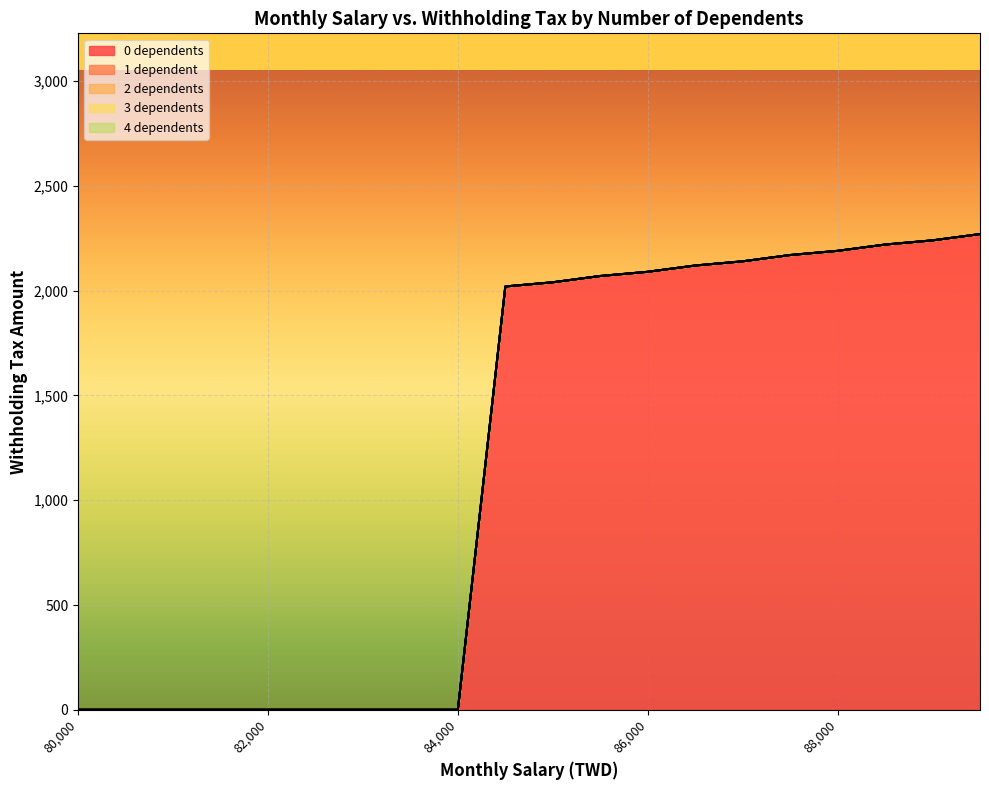

What are all the series names shown in the legend?

0 dependents, 1 dependent, 2 dependents, 3 dependents, 4 dependents